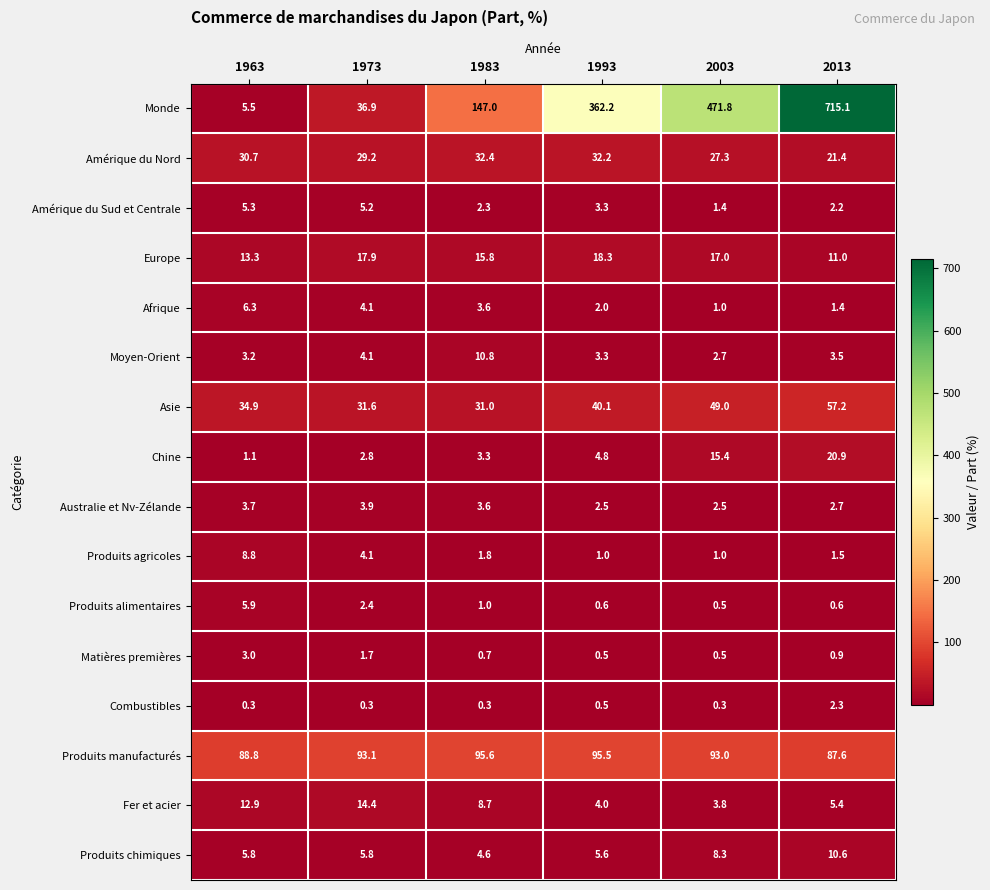

What is the lowest value of the Amérique du Nord series?

21.4